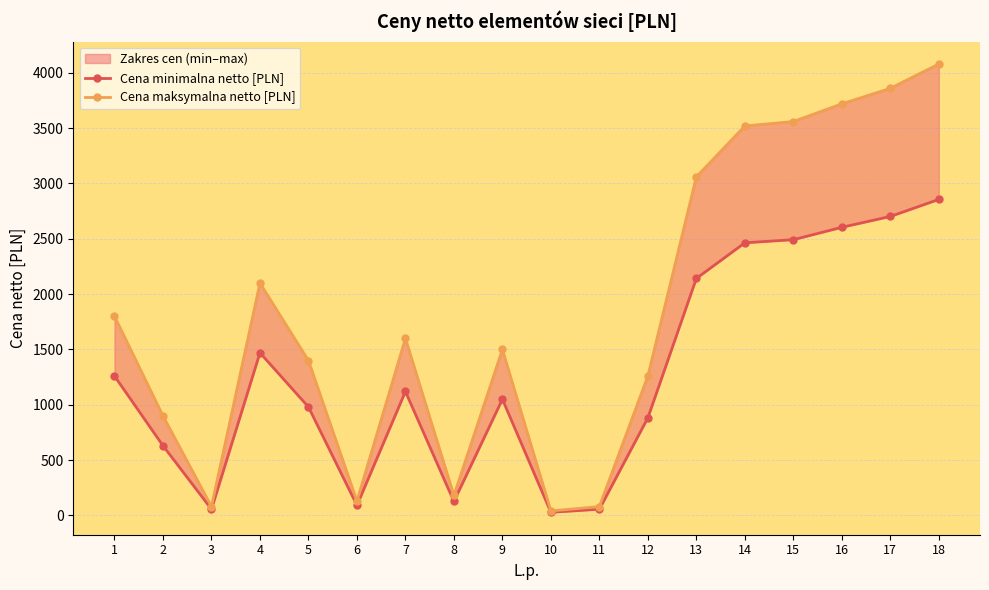

What is the value of the Cena maksymalna netto [PLN] point at the 17th from the left?

3860.0